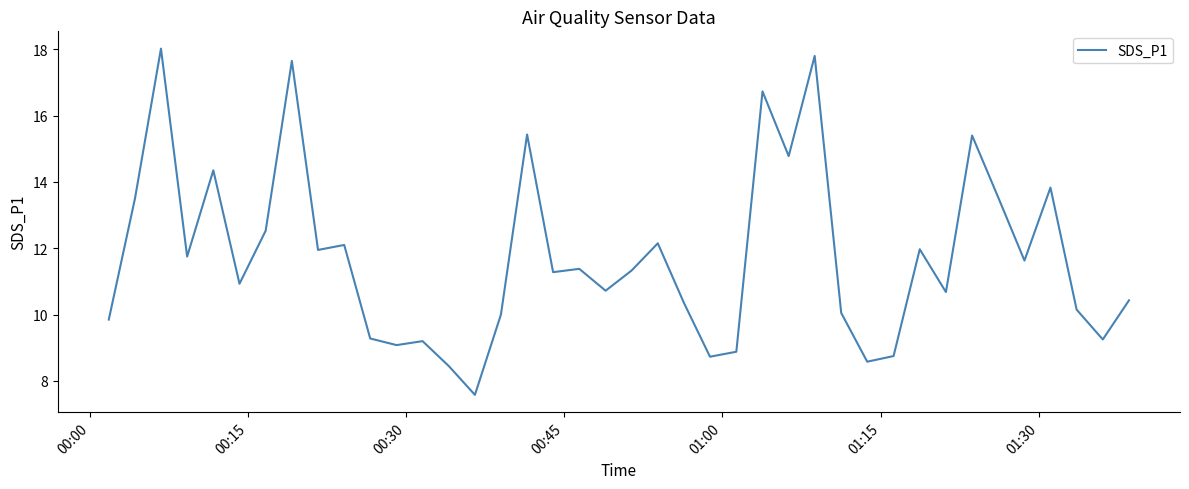

Count the number of values greater than 11.

21